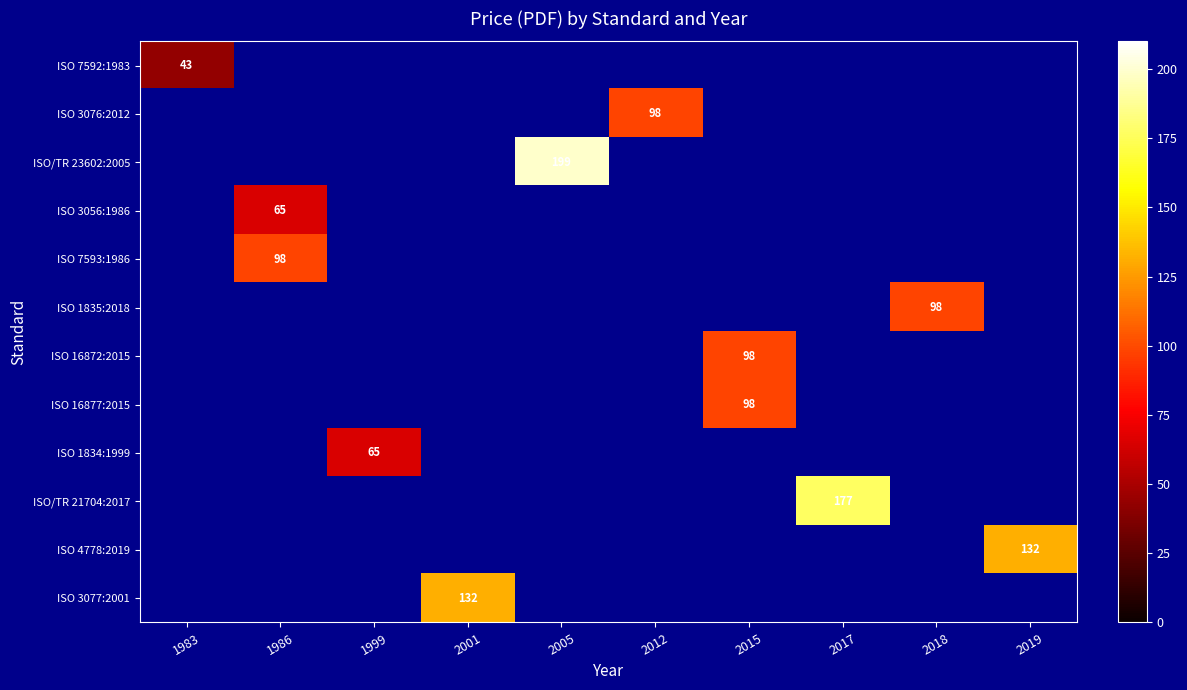

Which has a higher value, 2015 or 2001?

2001